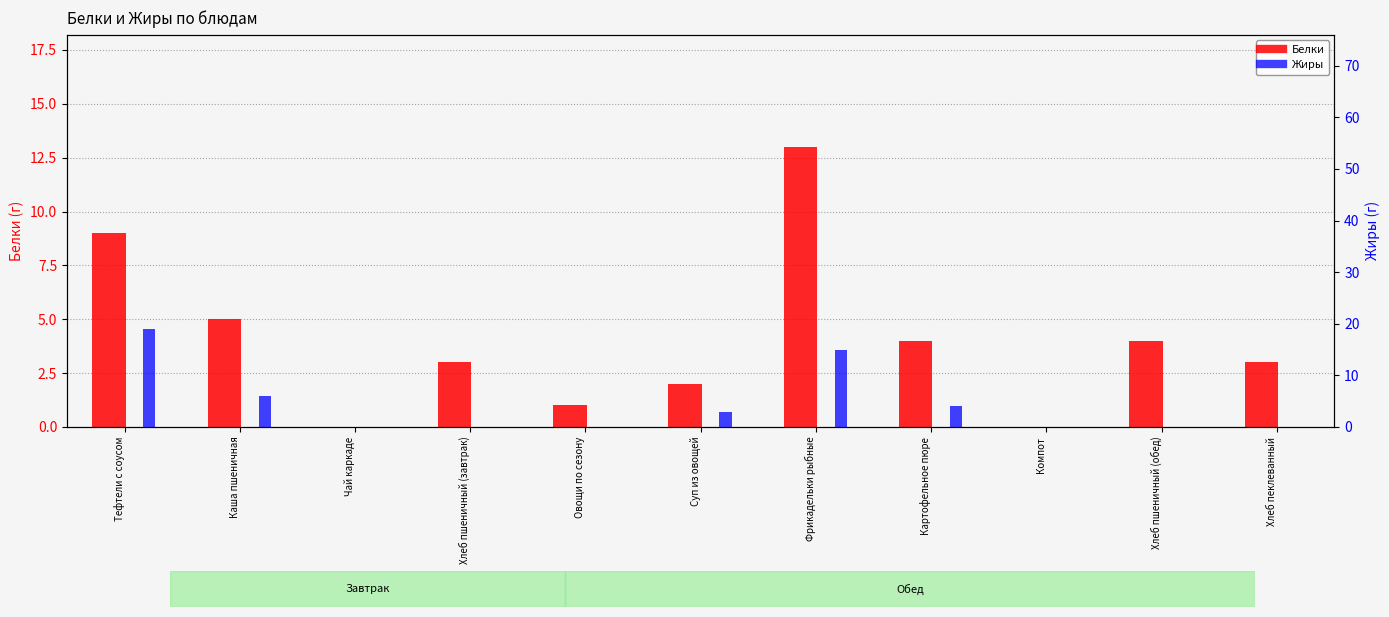

How many bars are there in total?

22